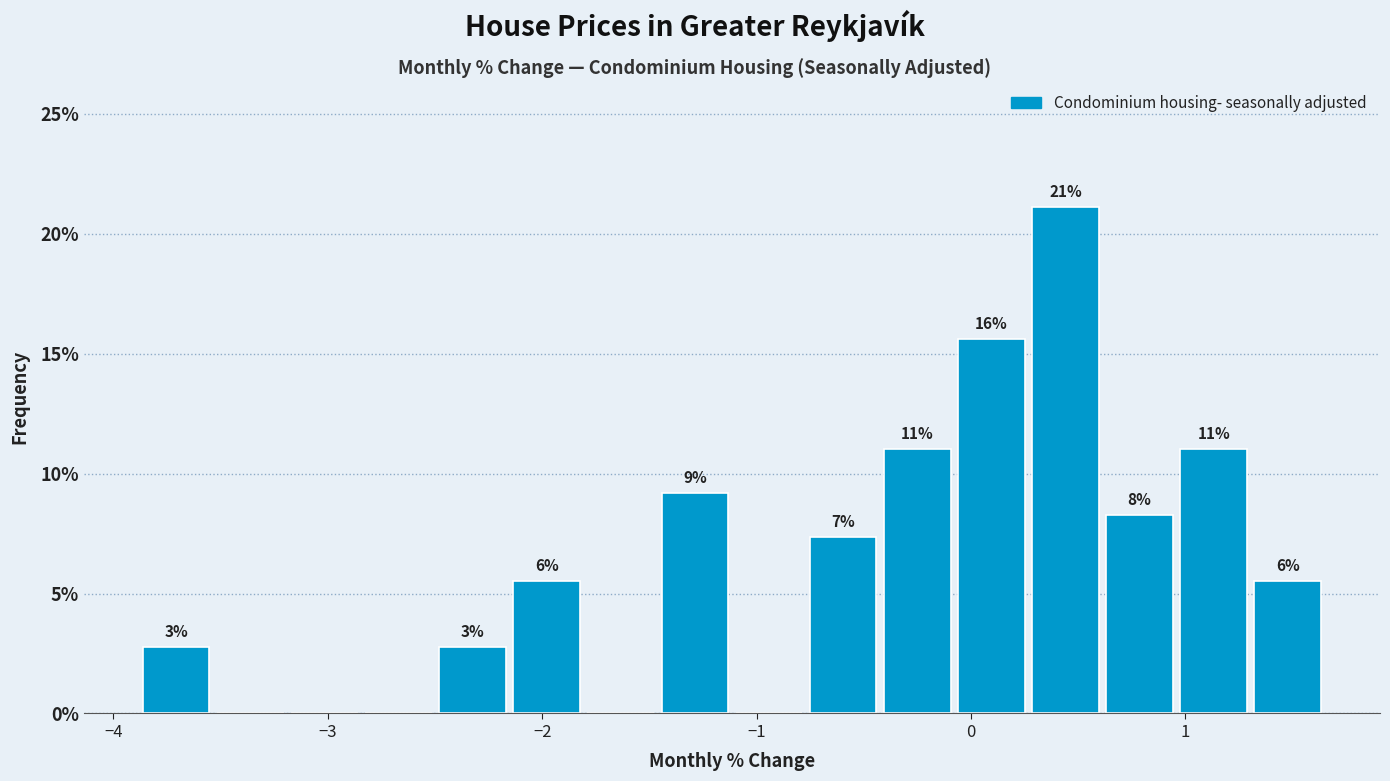

Read against the x-axis, roughly where is the centre of the tallest bar?

0.4